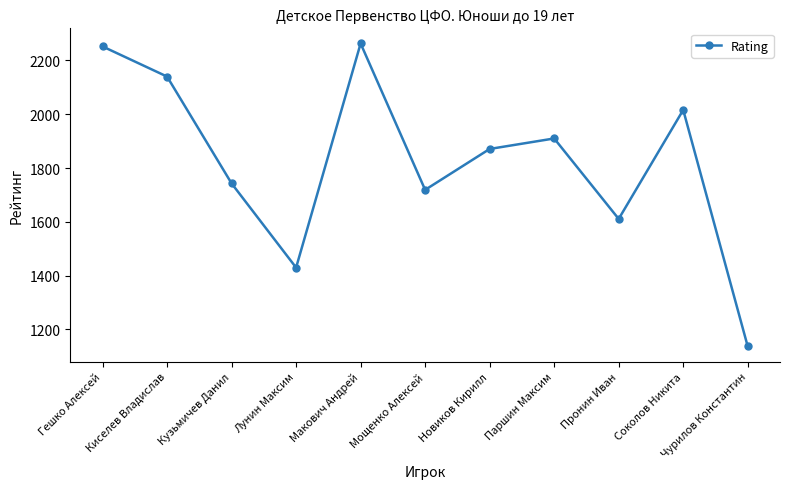

What is the difference between the maximum and second lowest values?

833